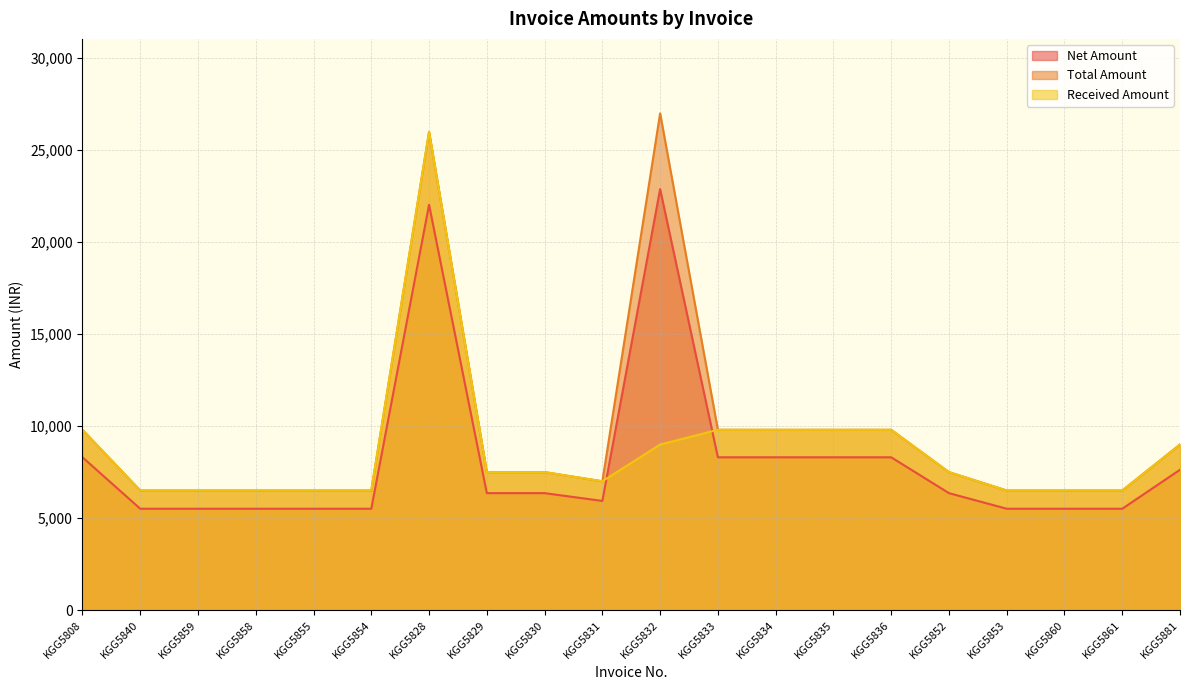

What is the difference between the maximum and second lowest values in the Received Amount series?

19501.0